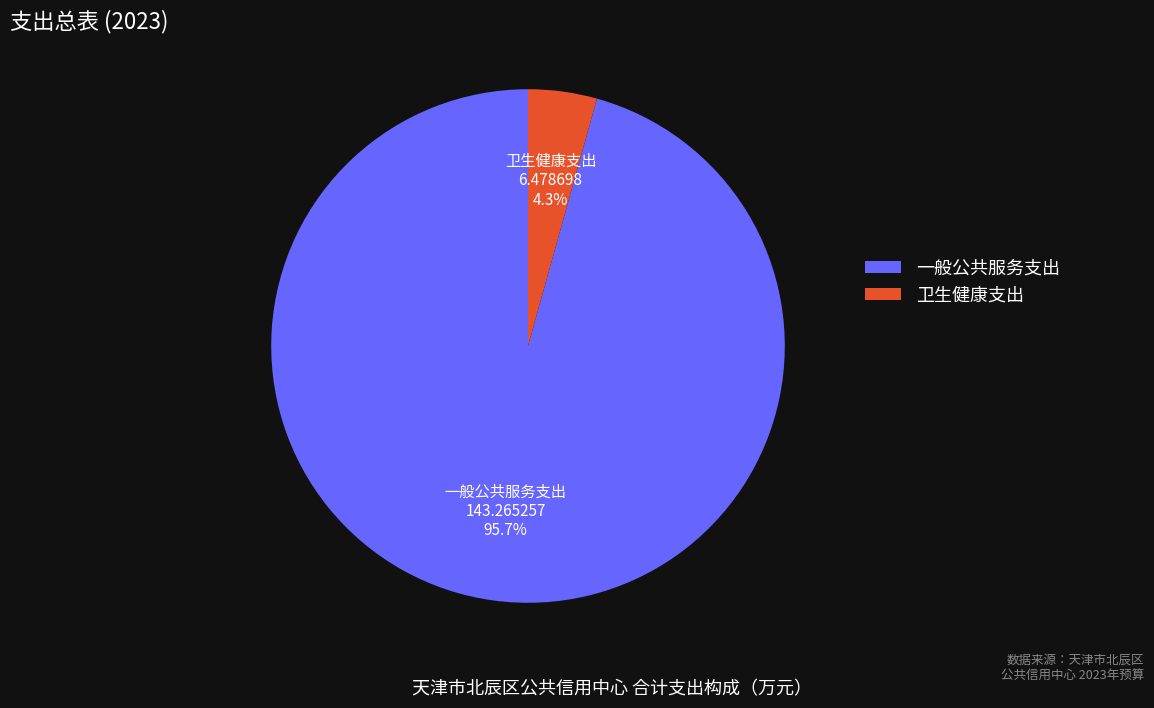

What is the total percentage of 一般公共服务支出 and 卫生健康支出?

100.0%